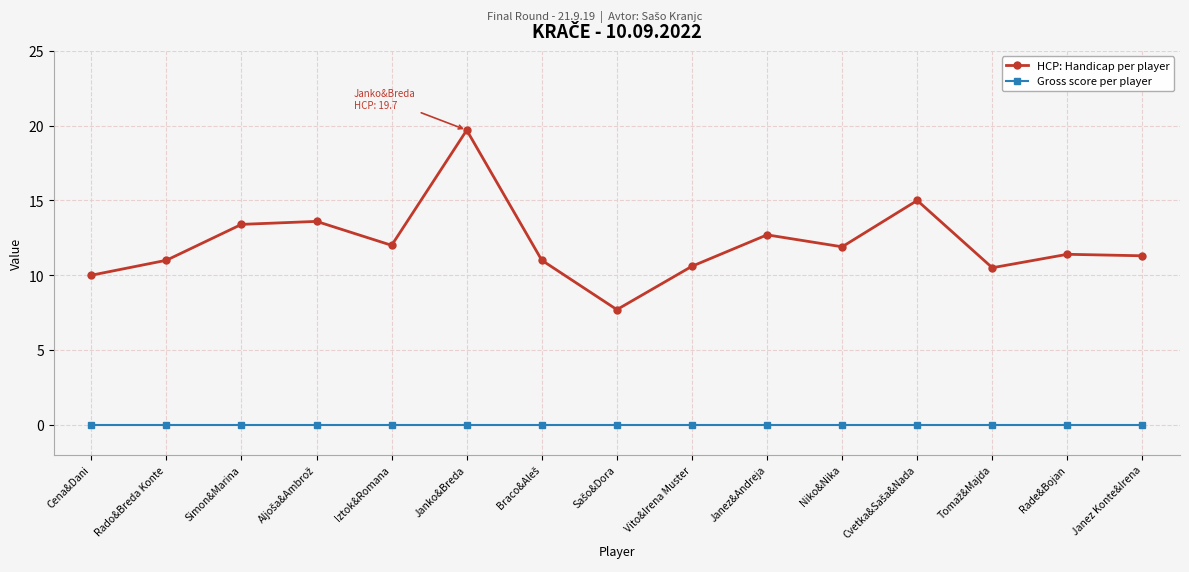

What is the value of the HCP: Handicap per player point at the 5th from the left?

12.0